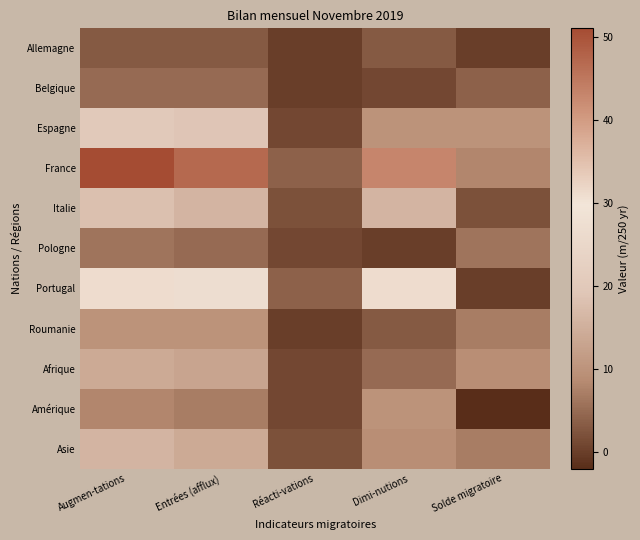

At which category is the sum across all series the highest?

Augmen-tations